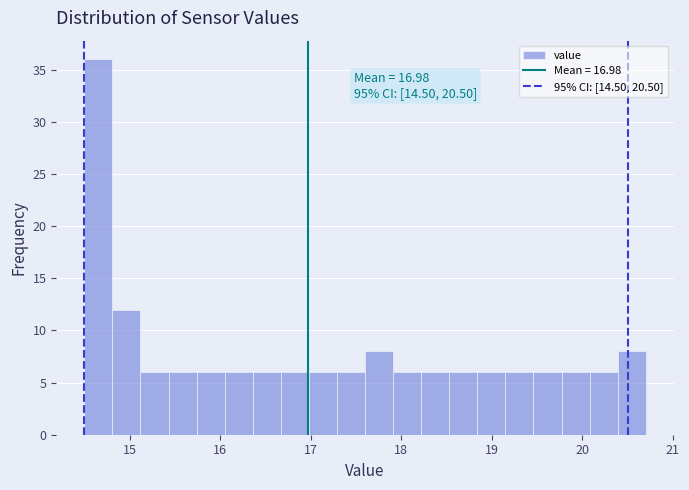

Read against the x-axis, roughly where is the centre of the tallest bar?

14.7